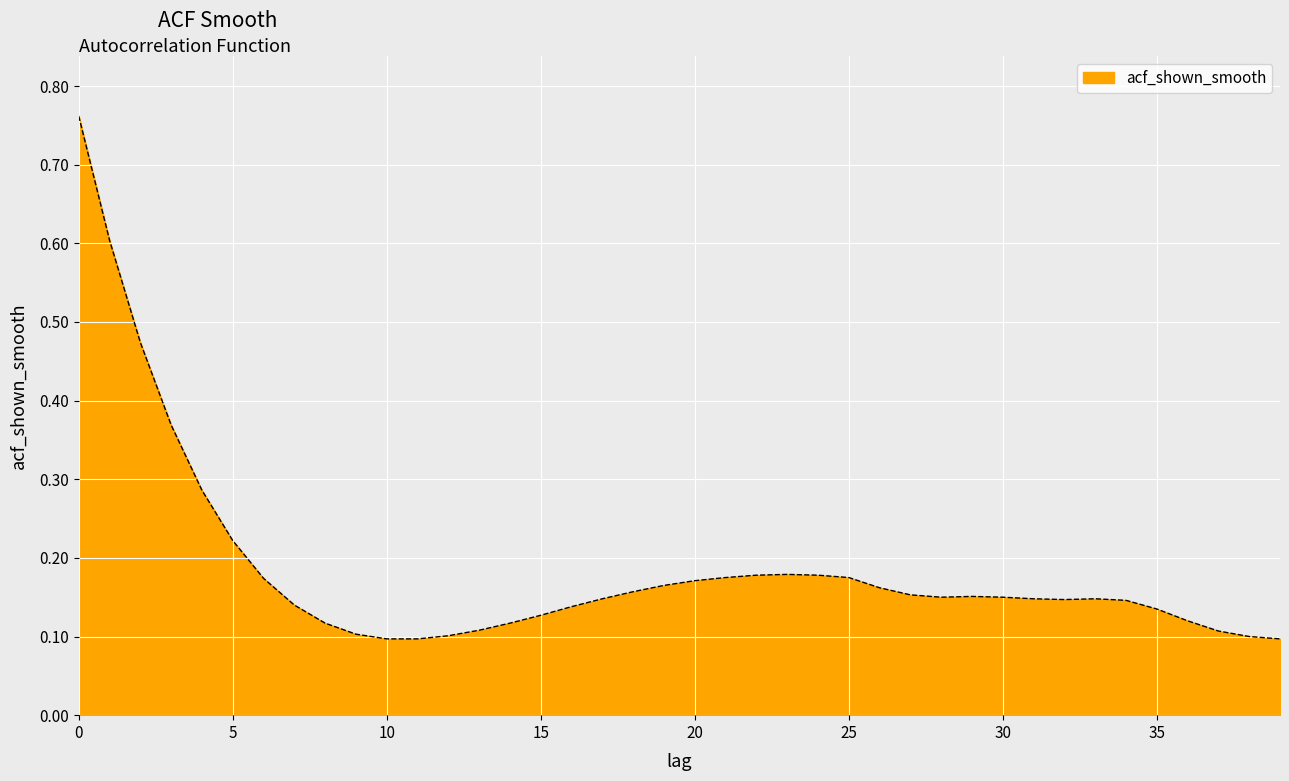

What is the difference between the maximum and minimum values?

0.7